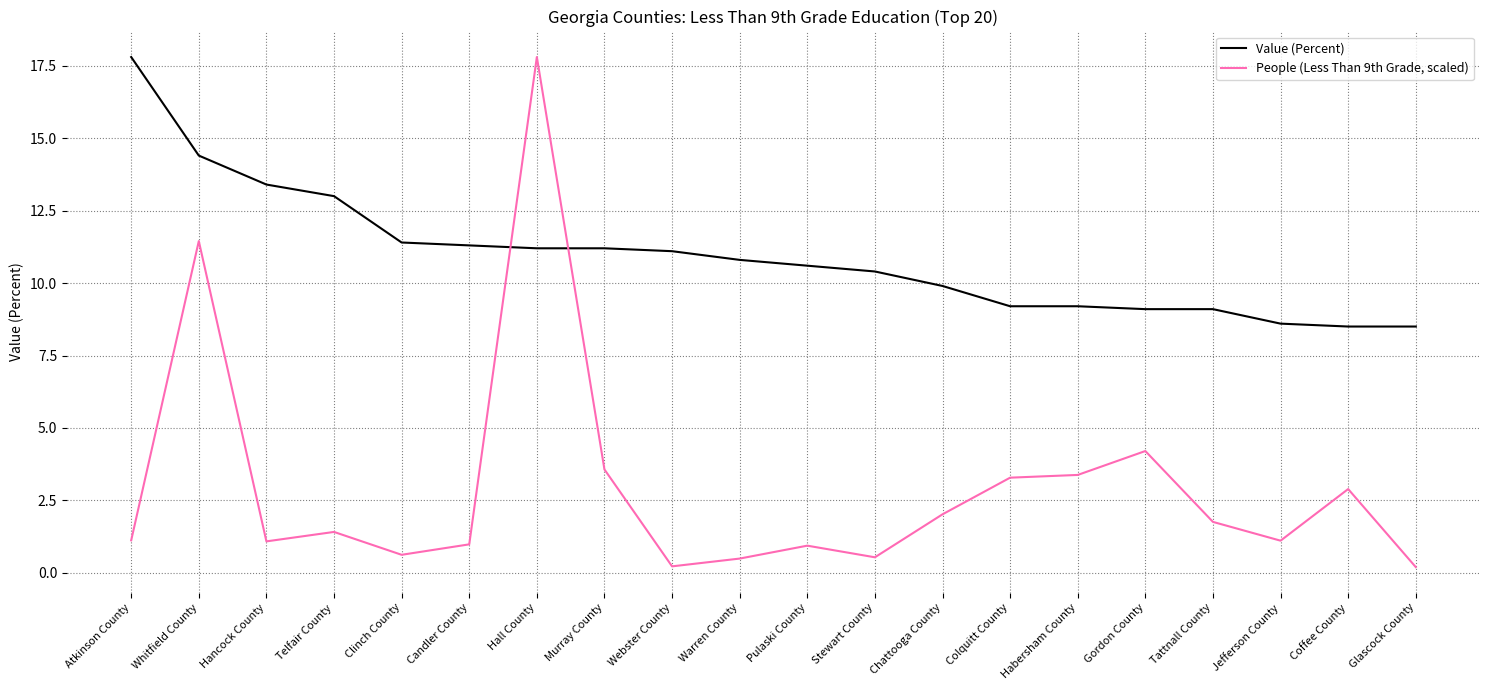

Does the chart have visible grid lines?

Yes